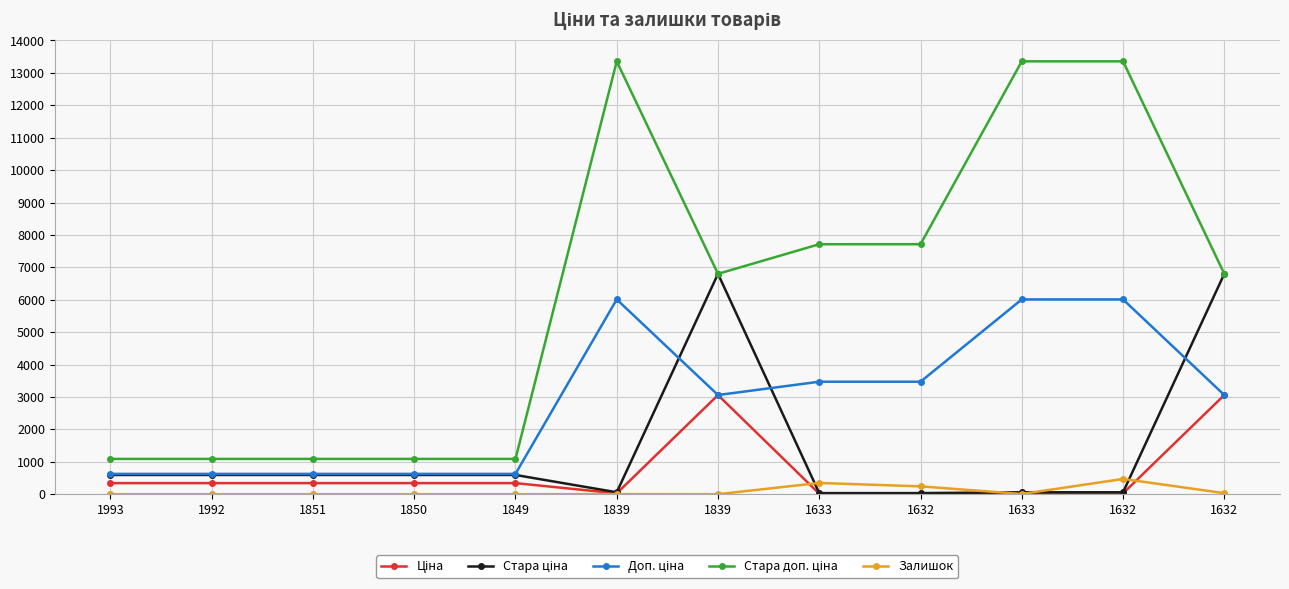

Reading left to right, extract all data points from this chart.

Ціна: 342.1	342.1	342.1	342.1	342.1	26.7	3059.7	15.4	15.4	26.7	26.7	3059.7
Стара ціна: 593.8	593.8	593.8	593.8	593.8	59.4	6799.2	34.3	34.3	59.4	59.4	6799.2
Доп. ціна: 627.0	627.0	627.0	627.0	627.0	6010.0	3060.0	3471.0	3471.0	6010.0	6010.0	3060.0
Стара доп. ціна: 1088.8	1088.8	1088.8	1088.8	1088.8	13356.0	6799.2	7713.0	7713.0	13356.0	13356.0	6799.2
Залишок: 0.0	0.0	0.0	0.0	0.0	3.0	1.0	347.0	242.0	7.0	471.0	32.0